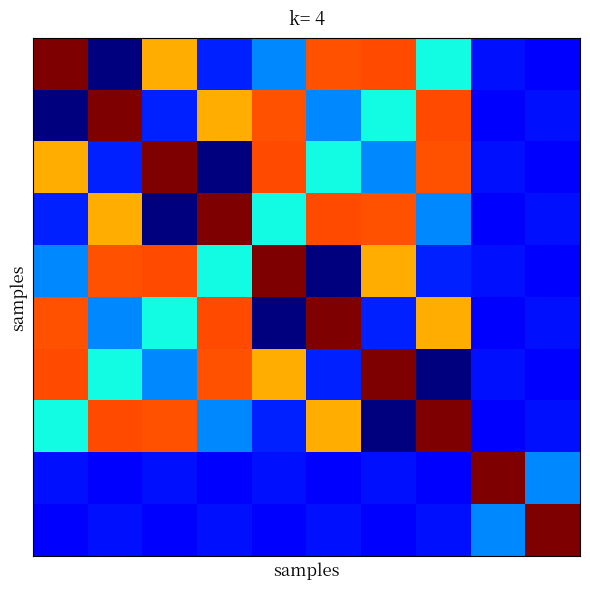

Count the number of data series in this chart.

10